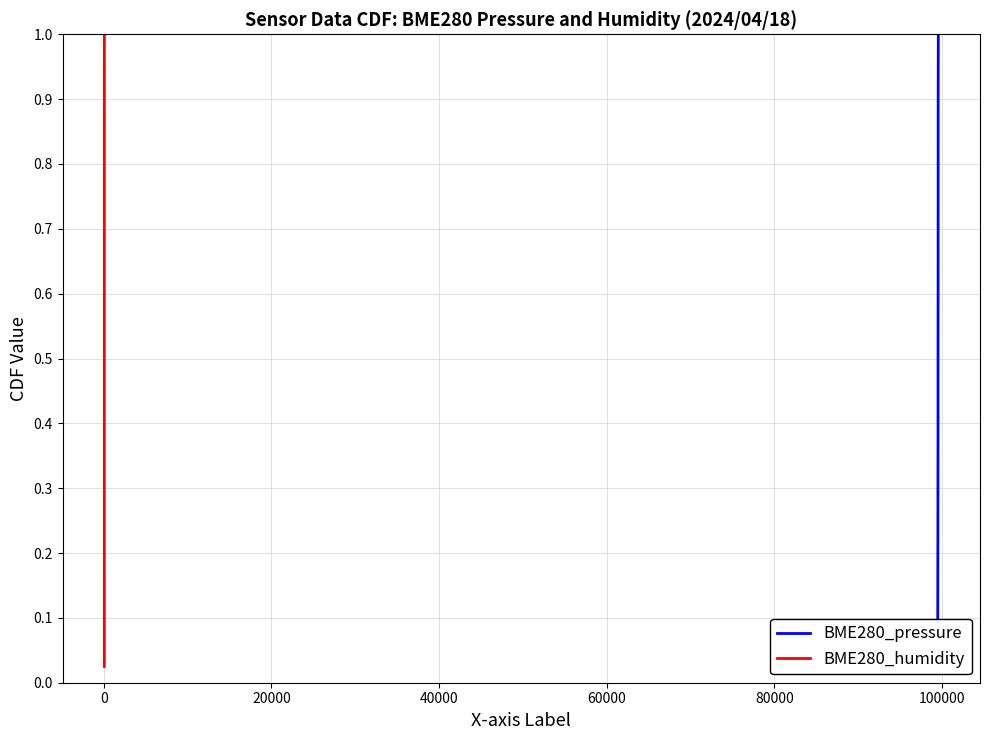

True or false: BME280_humidity and BME280_pressure intersect in this chart.

False